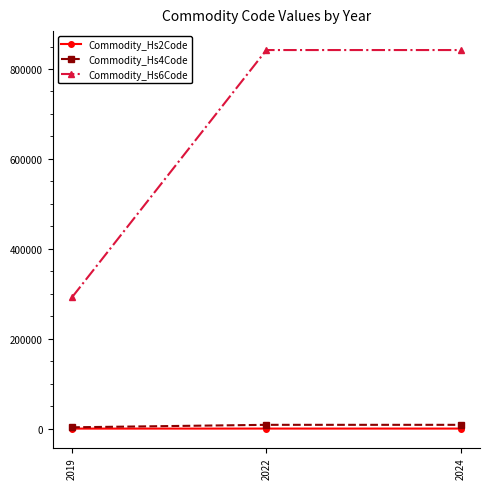

What is the average value of the Commodity_Hs2Code series?

66